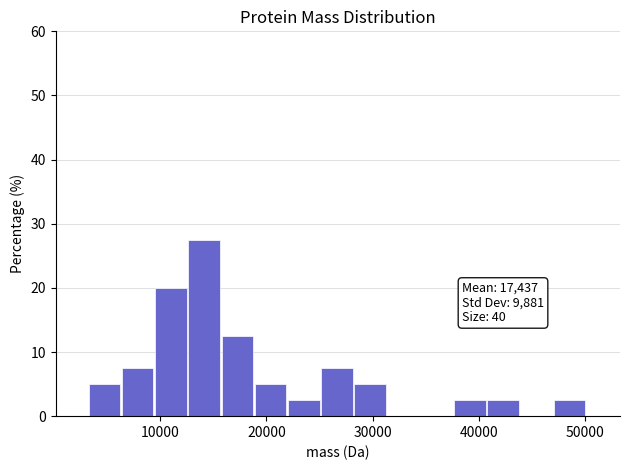

Around what value on the x-axis is the tallest bar? Give the approximate position of its centre, as read against the axis.

14000